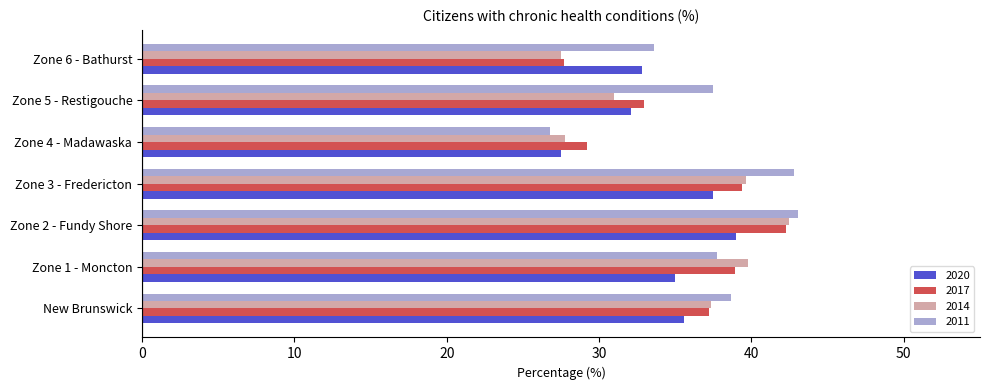

What is the difference between the 2014 values at Zone 2 - Fundy Shore and Zone 1 - Moncton?

2.7